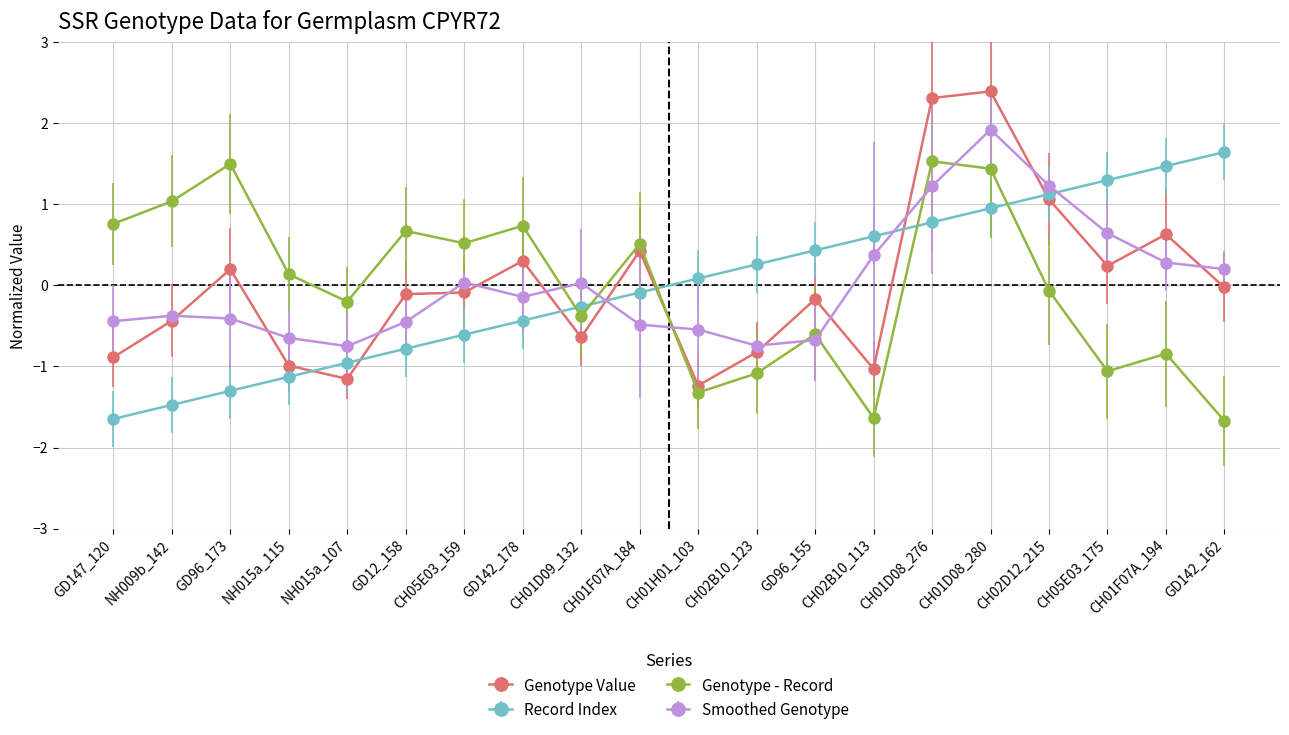

At which category does Genotype Value reach its first local peak?

GD96_173